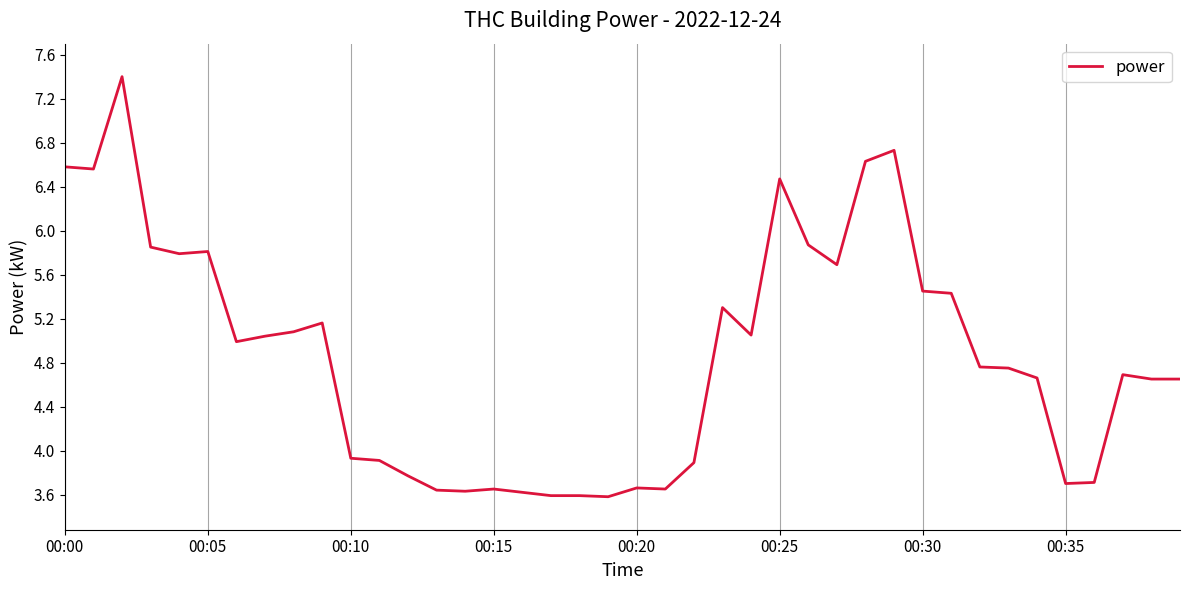

What is the greatest value displayed?

7.4